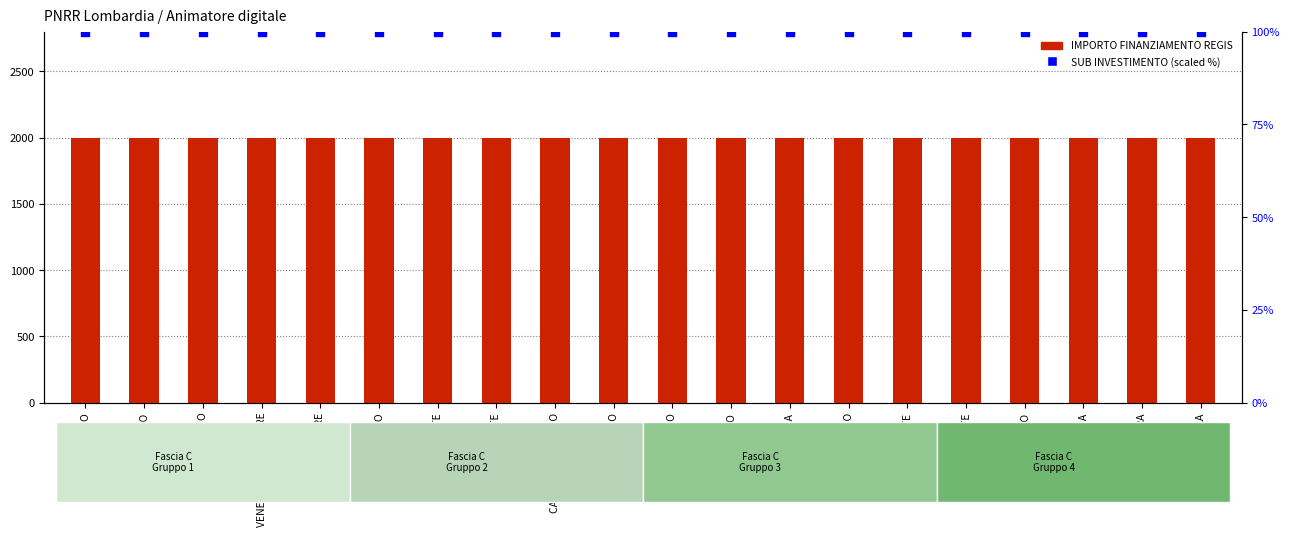

At how many categories does at least one series exceed 1170?

20